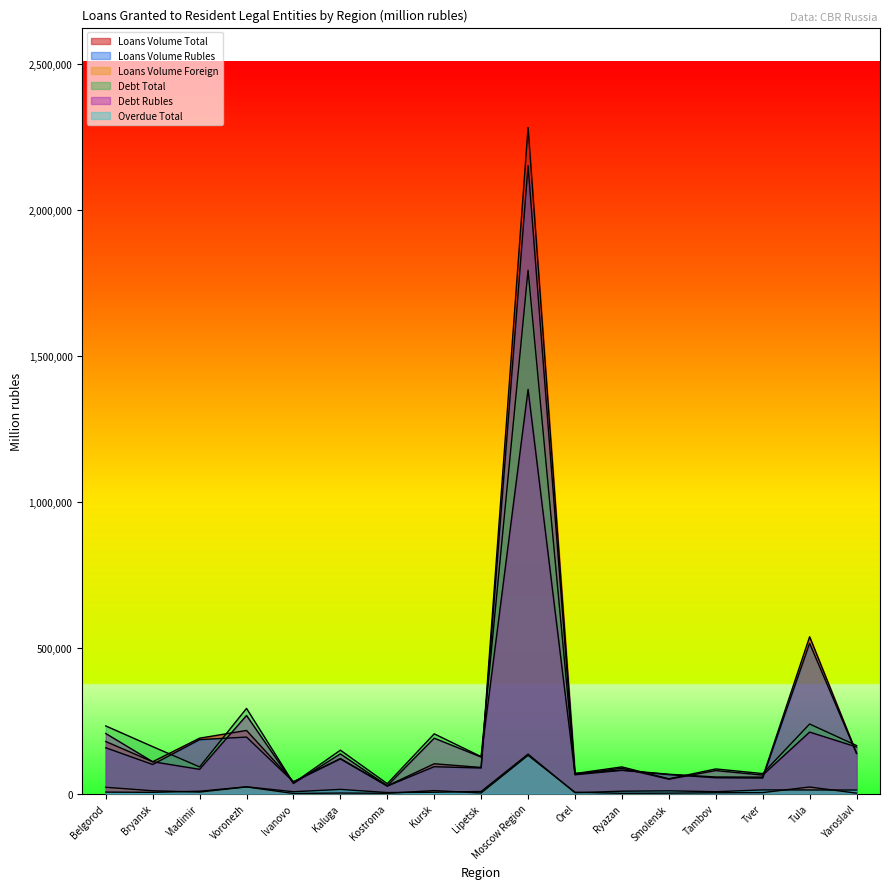

Rank the categories by Loans Volume Total value from highest to lowest.

Moscow Region, Tula, Voronezh, Vladimir, Belgorod, Yaroslavl, Kaluga, Bryansk, Kursk, Lipetsk, Ryazan, Orel, Smolensk, Tambov, Tver, Ivanovo, Kostroma